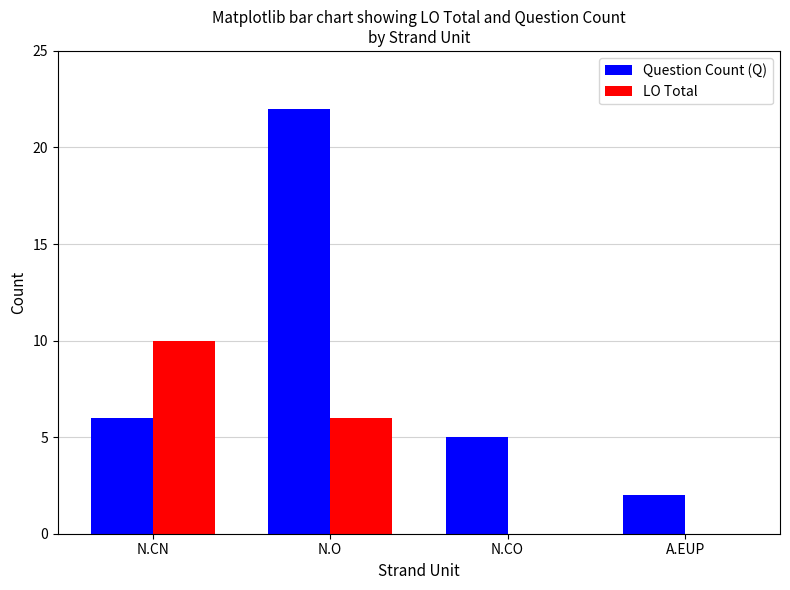

Where is Question Count (Q) nearest to the value 12?

N.CN